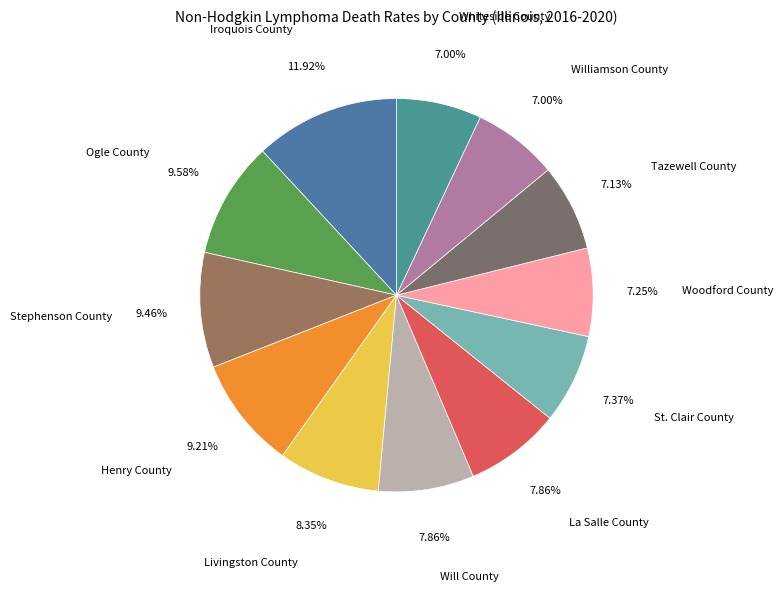

Which has a higher value, La Salle County or Ogle County?

Ogle County